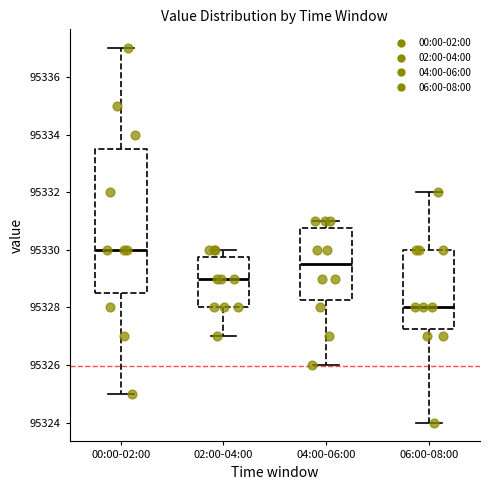

Which box has the highest median line?

00:00-02:00